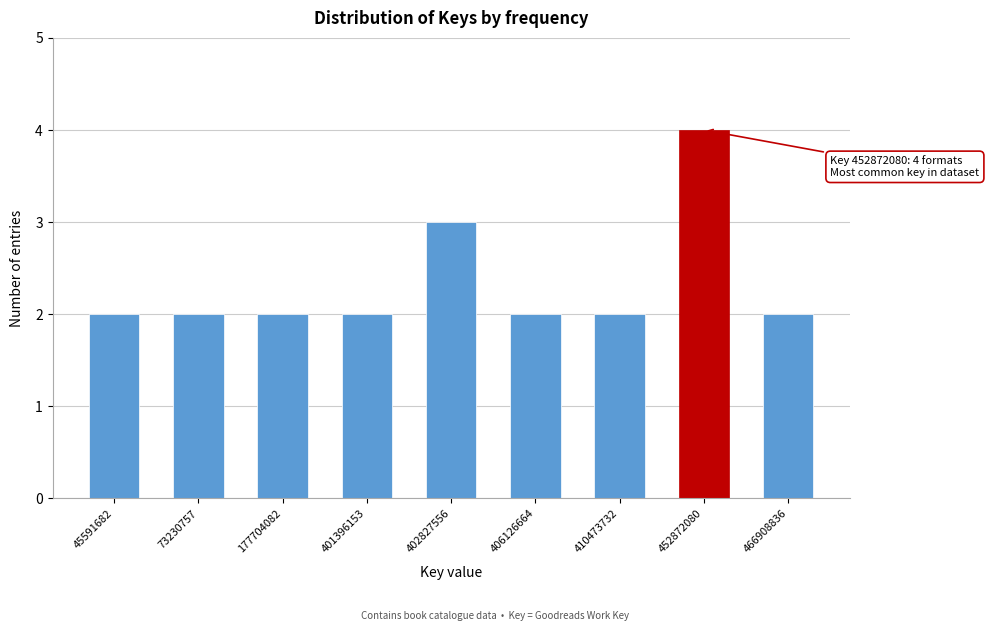

Reading left to right, list all the values displayed in this chart.

2	2	2	2	3	2	2	4	2